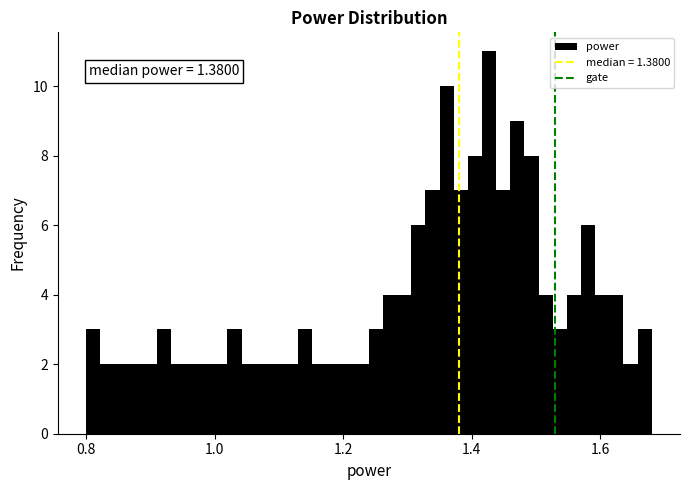

Read against the x-axis, roughly where is the centre of the tallest bar?

1.42